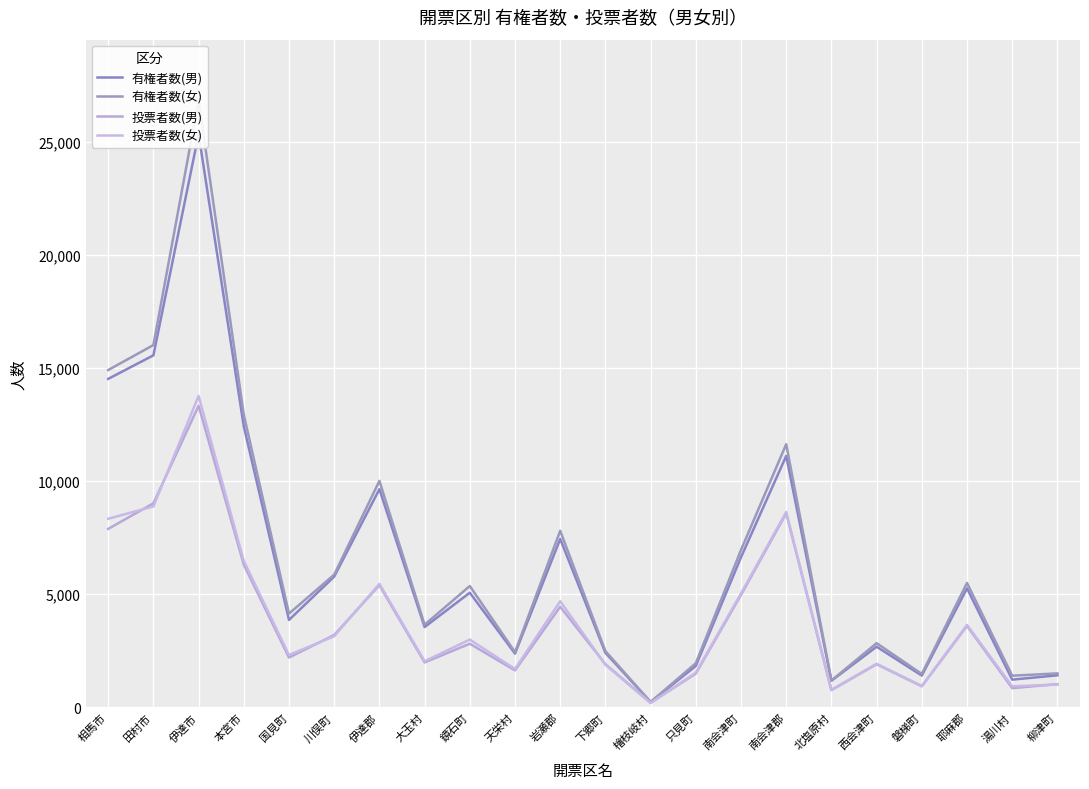

True or false: 投票者数(男) has more than 0 interior local peaks.

True